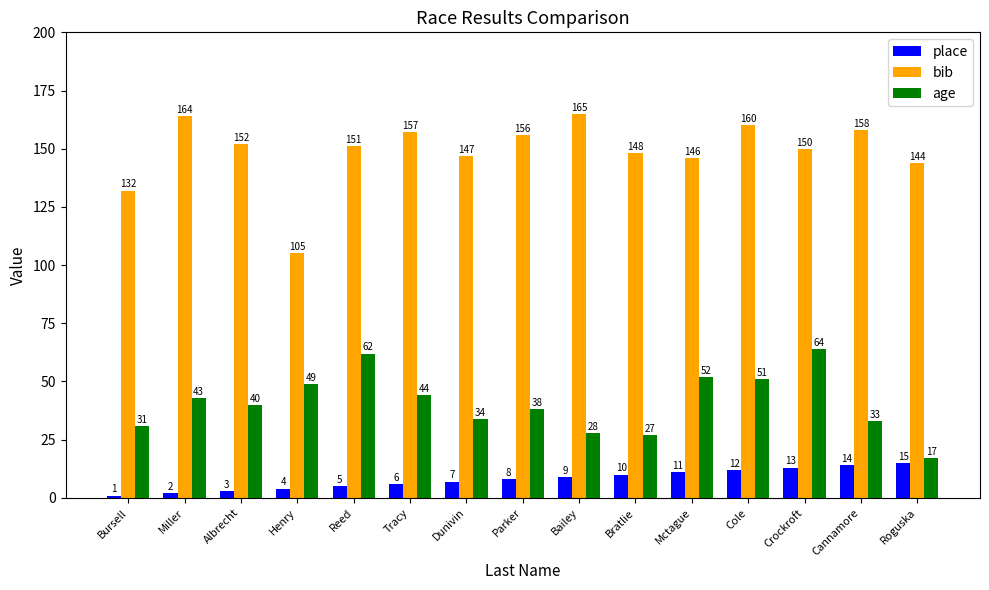

What is the difference between the age values at Miller and Bursell?

12